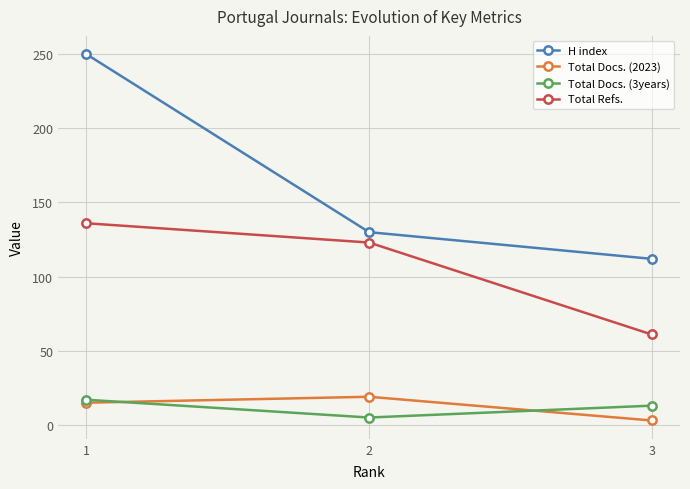

At which label is Total Docs. (2023) closest to 11?

1